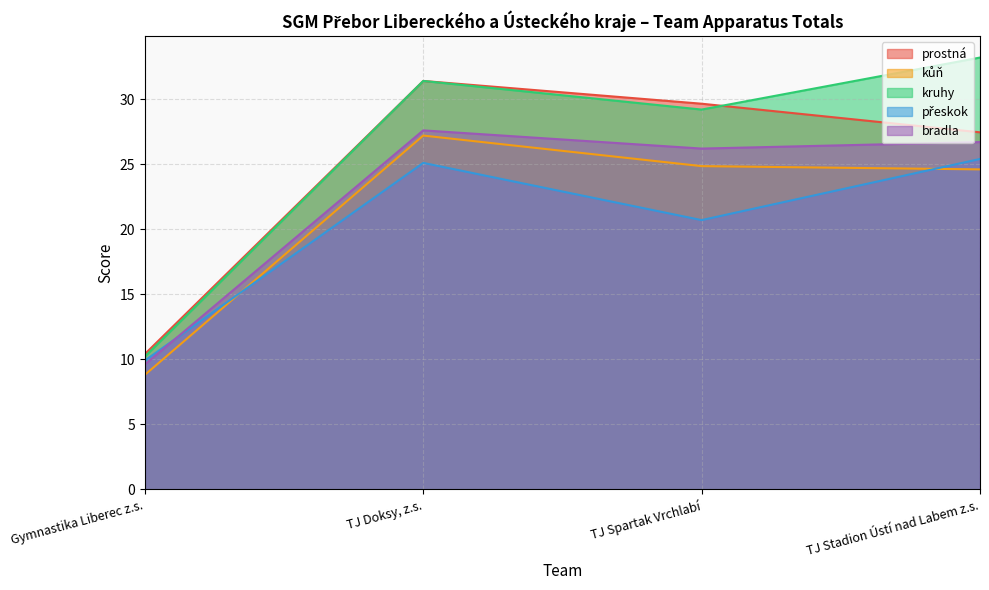

At TJ Stadion Ústí nad Labem z.s., list the series in order from smallest to largest.

kůň, přeskok, bradla, prostná, kruhy